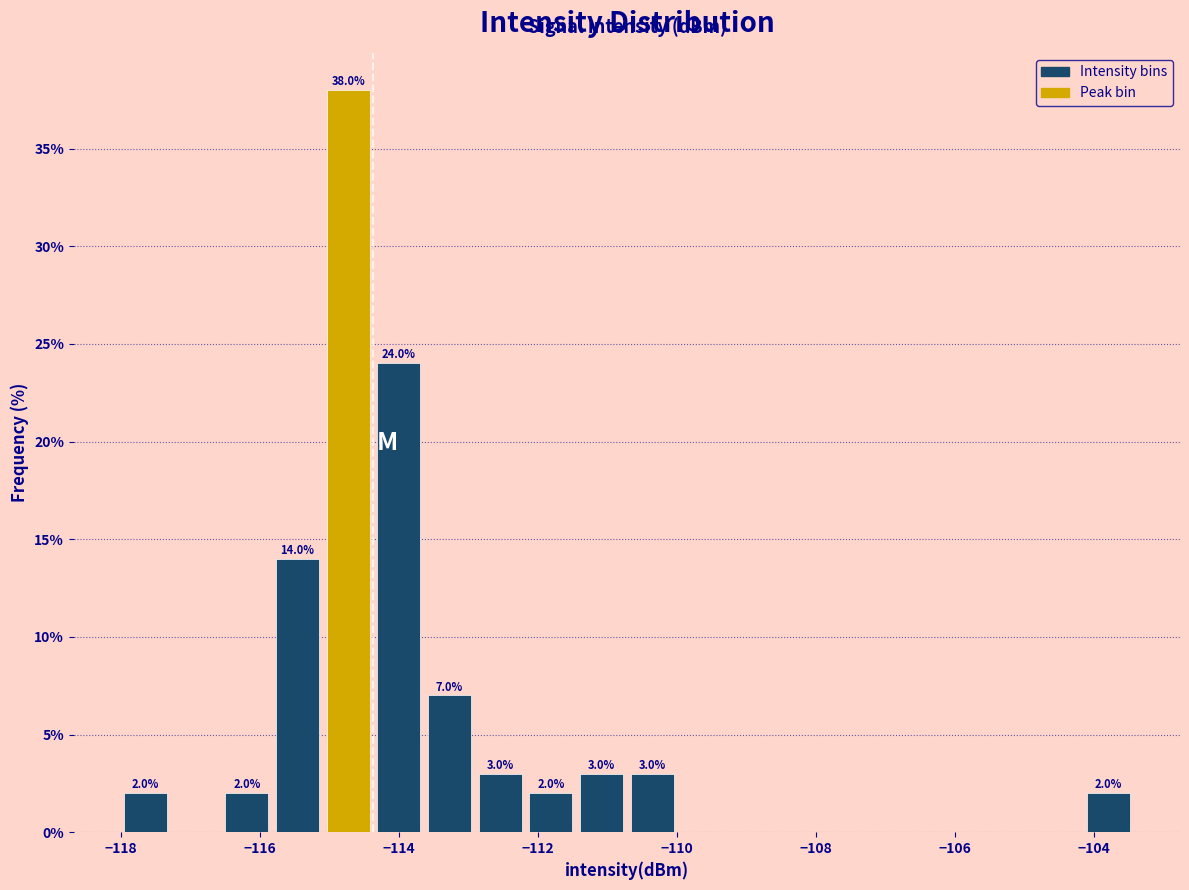

Read against the x-axis, roughly where is the centre of the tallest bar?

-114.8